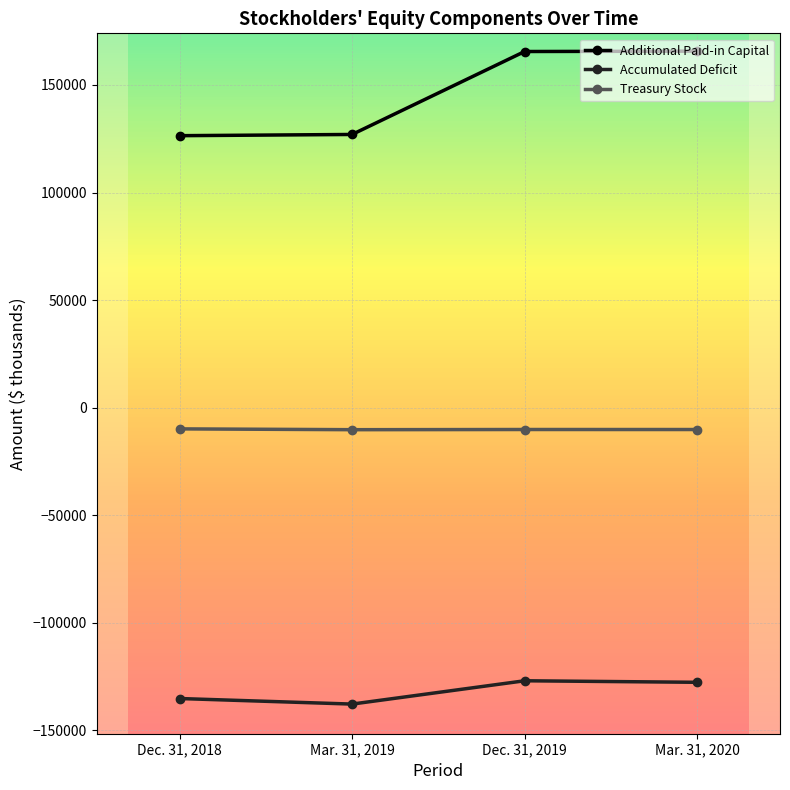

Is the value of Additional Paid-in Capital at Dec. 31, 2019 greater than the value of Treasury Stock at Dec. 31, 2019?

Yes